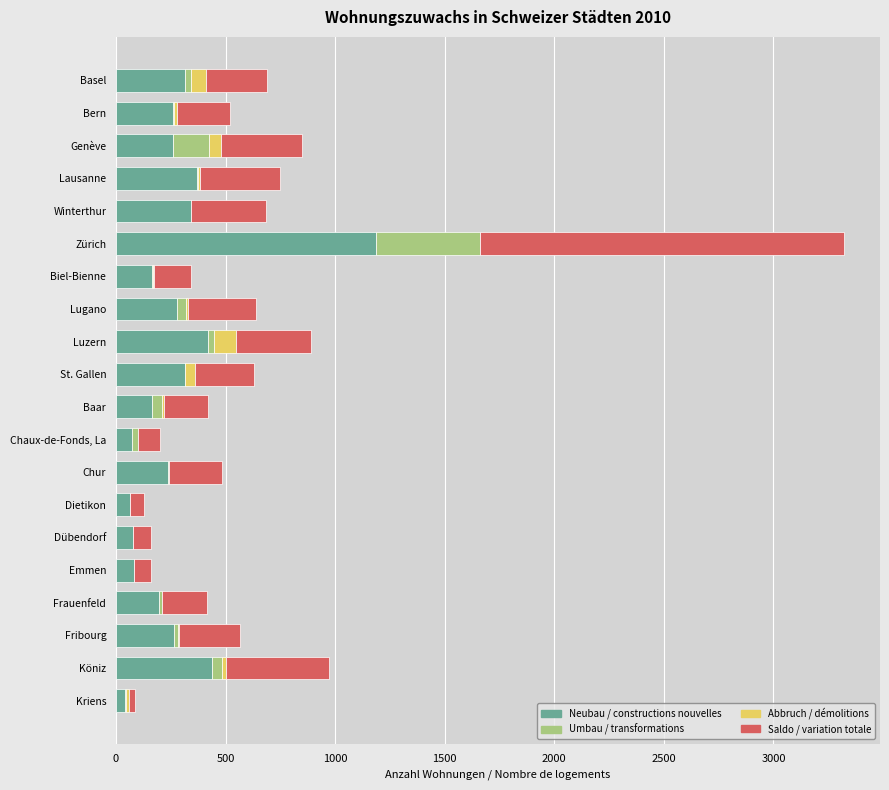

What is the total value across all series at Winterthur?

684